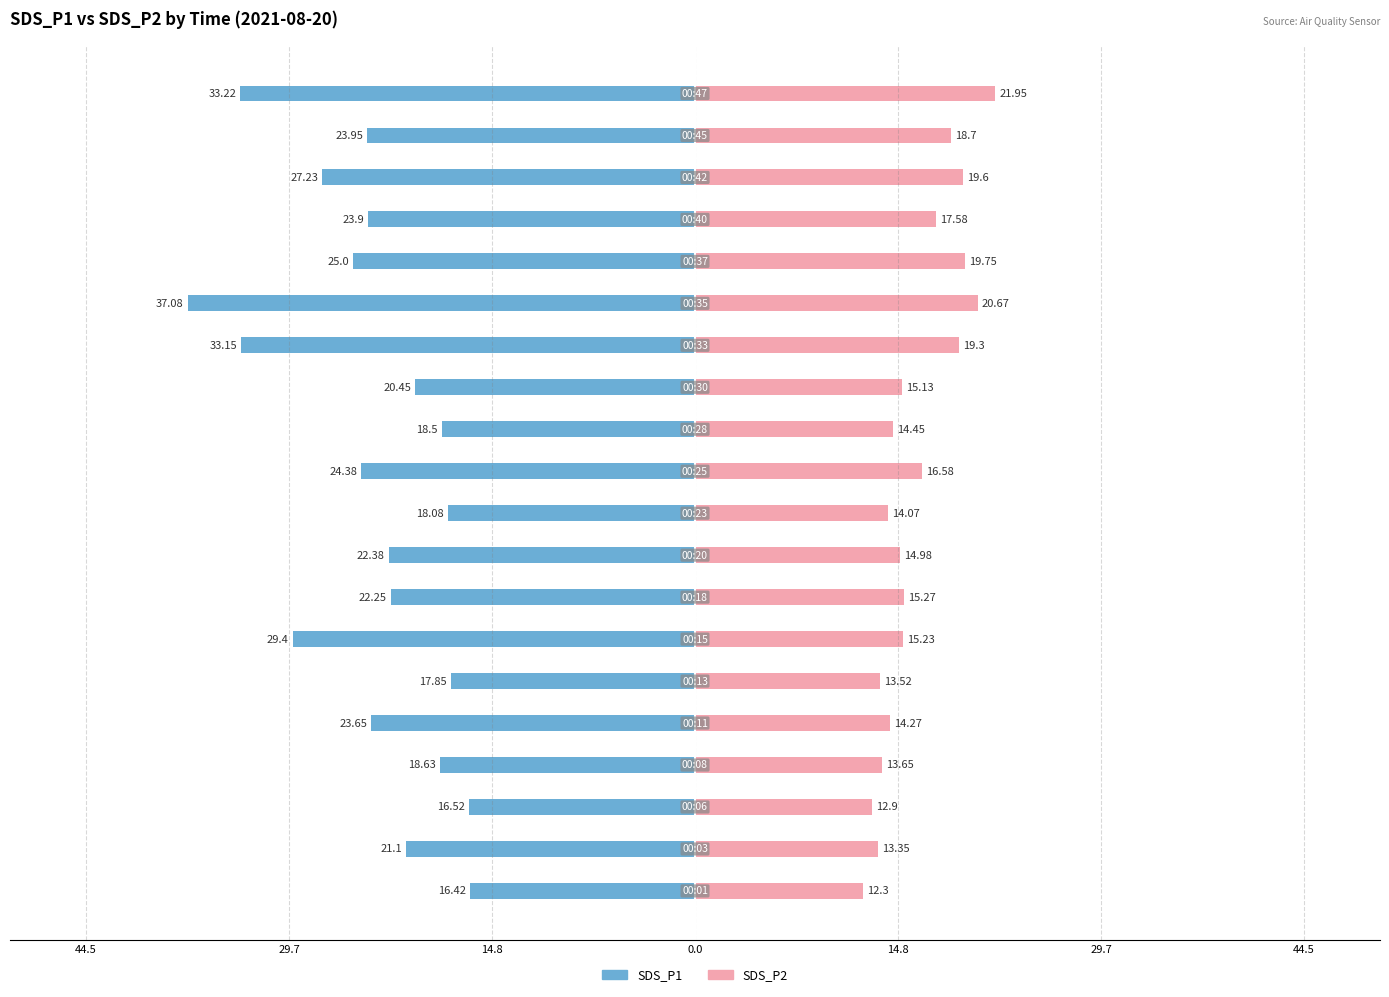

Reading left to right, extract all data points from this chart.

SDS_P1: -16.4	-21.1	-16.5	-18.6	-23.6	-17.9	-29.4	-22.2	-22.4	-18.1	-24.4	-18.5	-20.4	-33.1	-37.1	-25.0	-23.9	-27.2	-23.9	-33.2
SDS_P2: 12.3	13.3	12.9	13.7	14.3	13.5	15.2	15.3	15.0	14.1	16.6	14.4	15.1	19.3	20.7	19.8	17.6	19.6	18.7	21.9